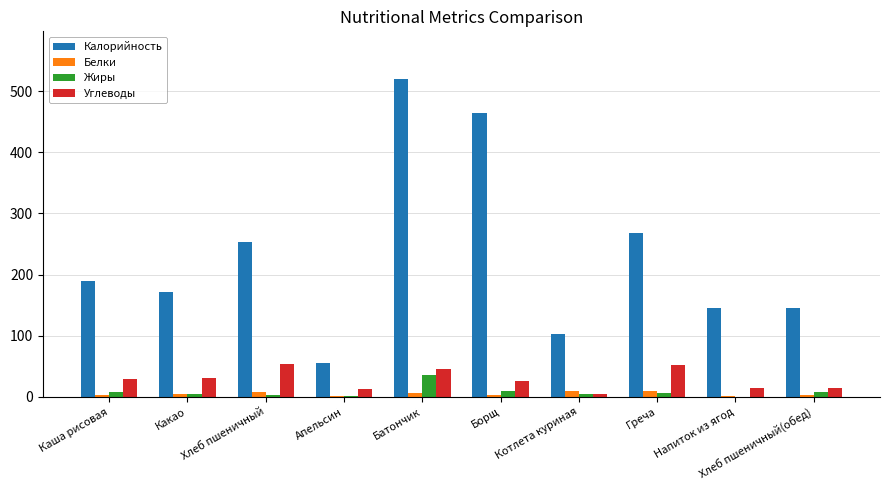

Where is Калорийность nearest to the value 288?

Греча